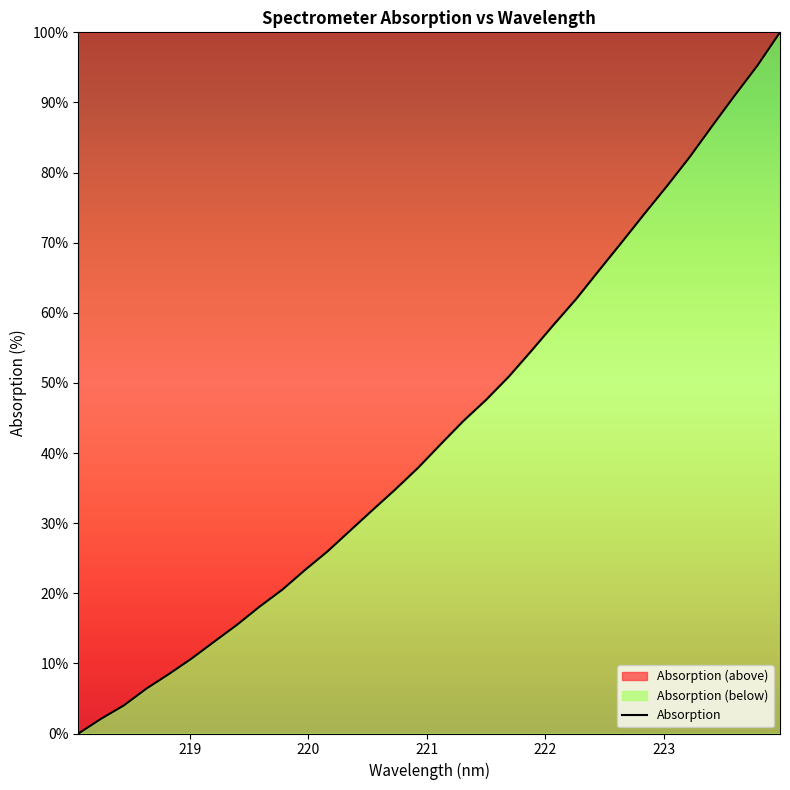

What is the maximum value shown in the chart?

100.0